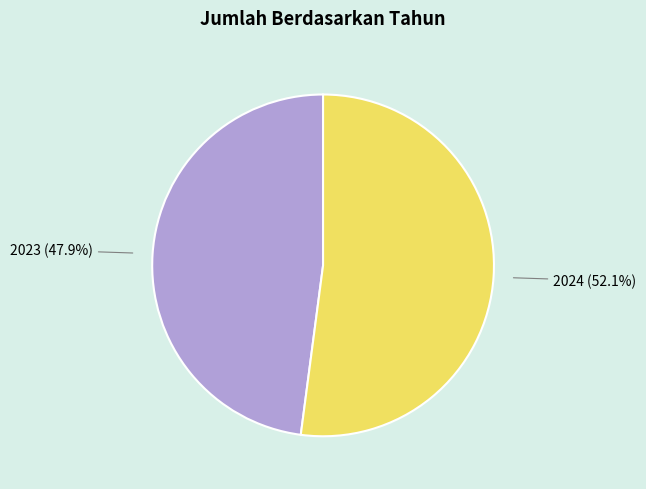

What is the smallest slice in the pie chart?

2023